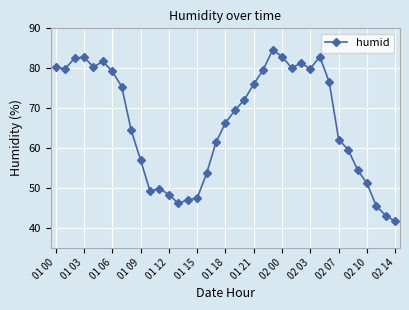

What is the average value?

66.4